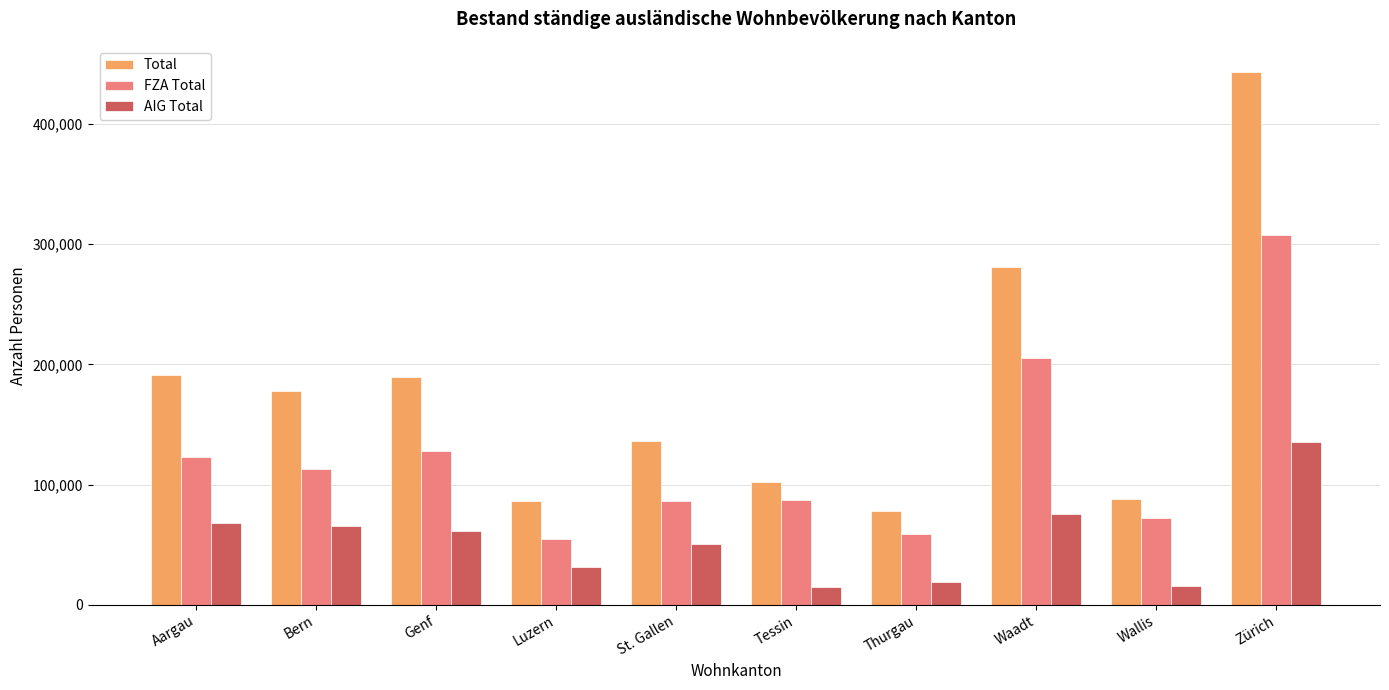

What is the label of the 7th bar from the right?

Luzern